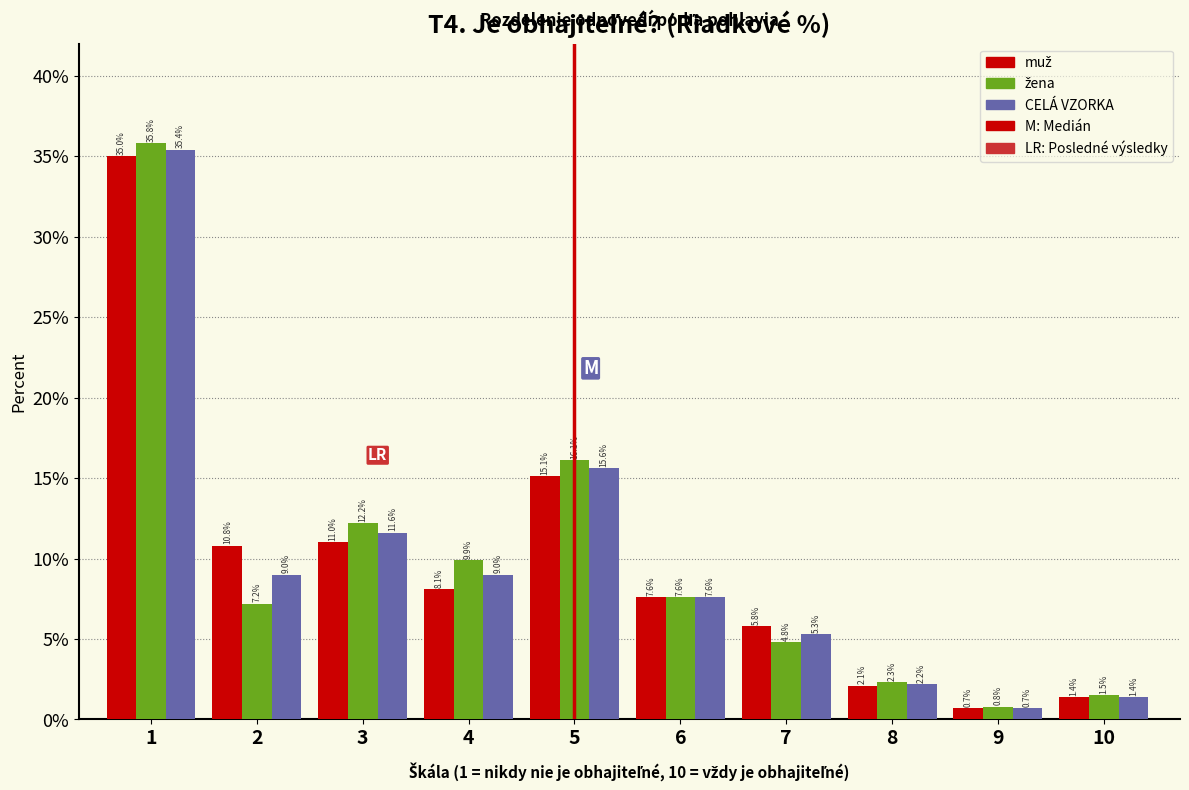

What is the total value across all series at 3?

34.8